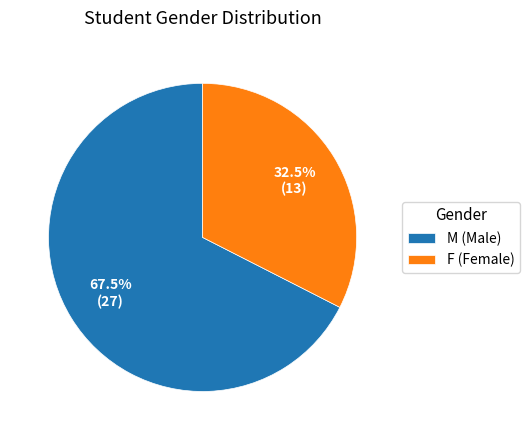

Which has a higher value, M (Male) or F (Female)?

M (Male)